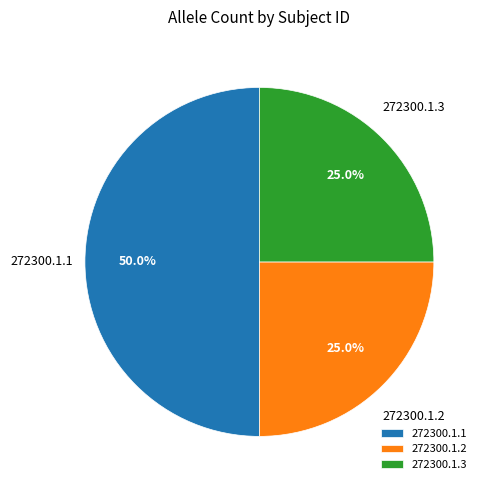

How much of the chart is everything except 272300.1.1?

50.0%